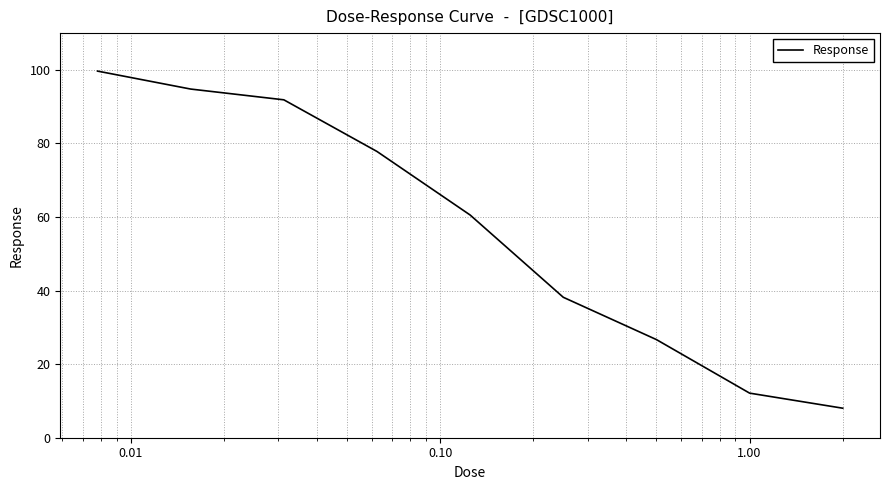

Reading left to right, extract all data points from this chart.

99.7	94.8	91.9	77.8	60.5	38.2	26.7	12.1	8.0